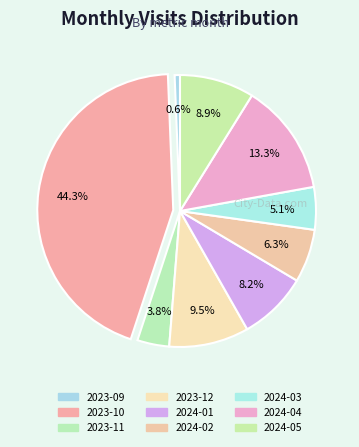

How many segments does this pie chart have?

9